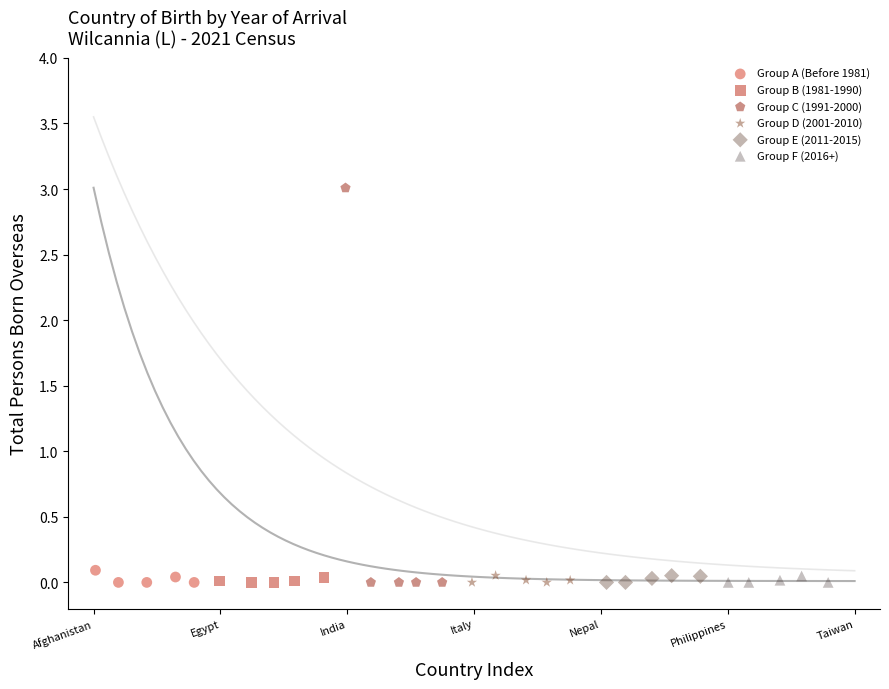

Which series has the widest spread of Y values?

Group C (1991-2000)